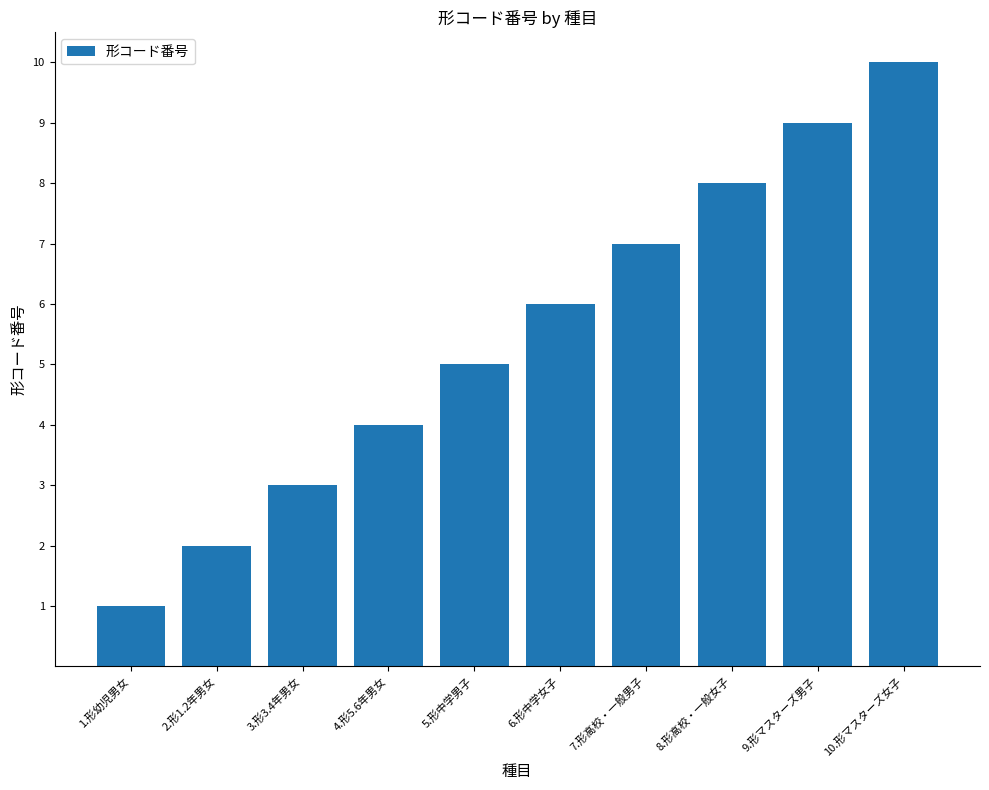

Reading left to right, what are all the values shown in this chart?

1	2	3	4	5	6	7	8	9	10